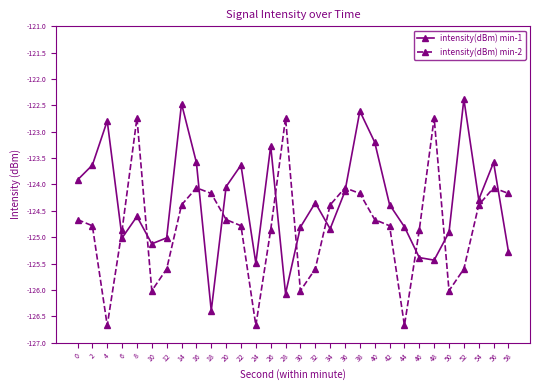

At which label does intensity(dBm) min-2 first exceed -124?

8